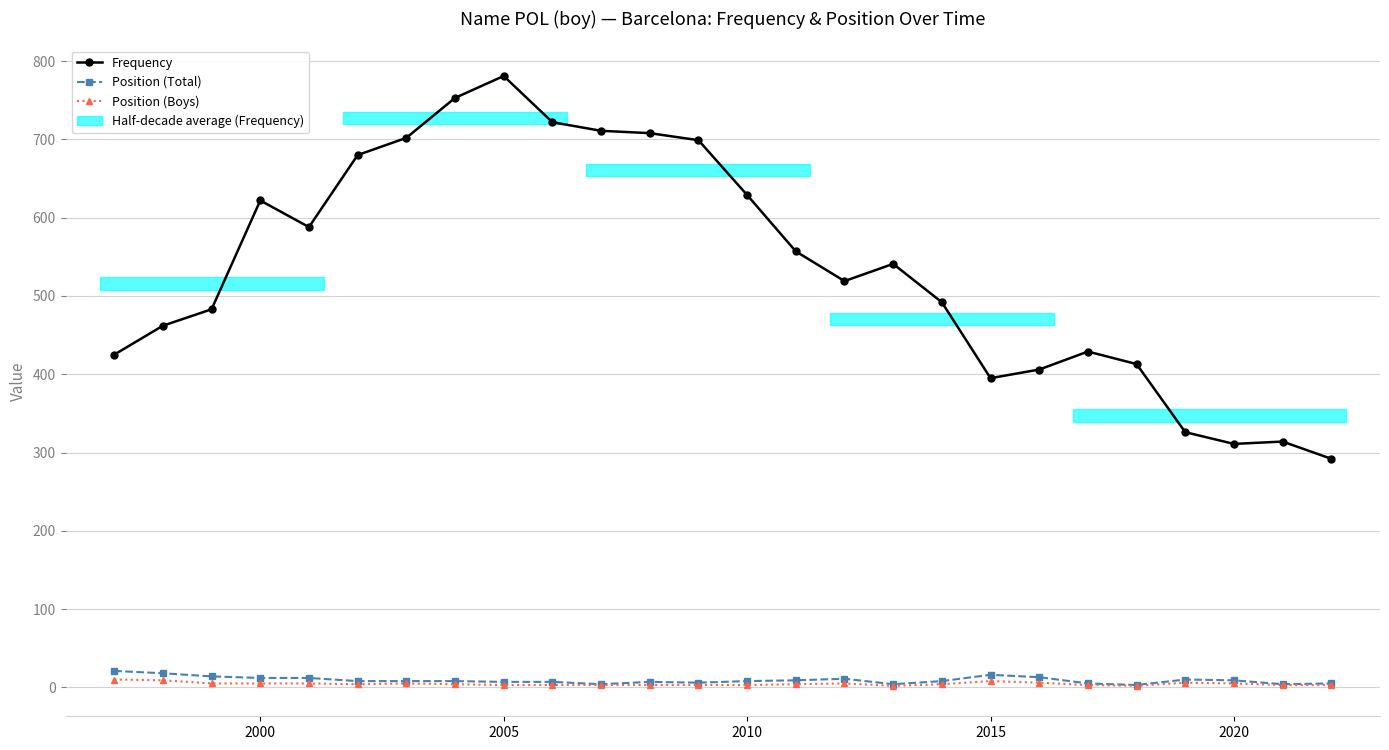

In Frequency, how many points are lower than both neighbors (excluding endpoints)?

4